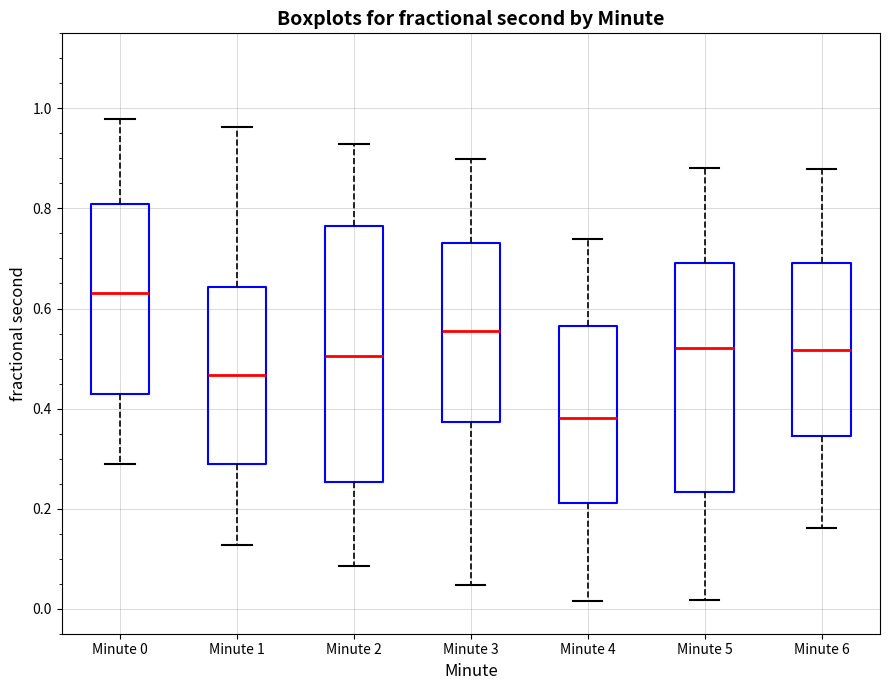

Which box's median line is the highest?

Minute 0